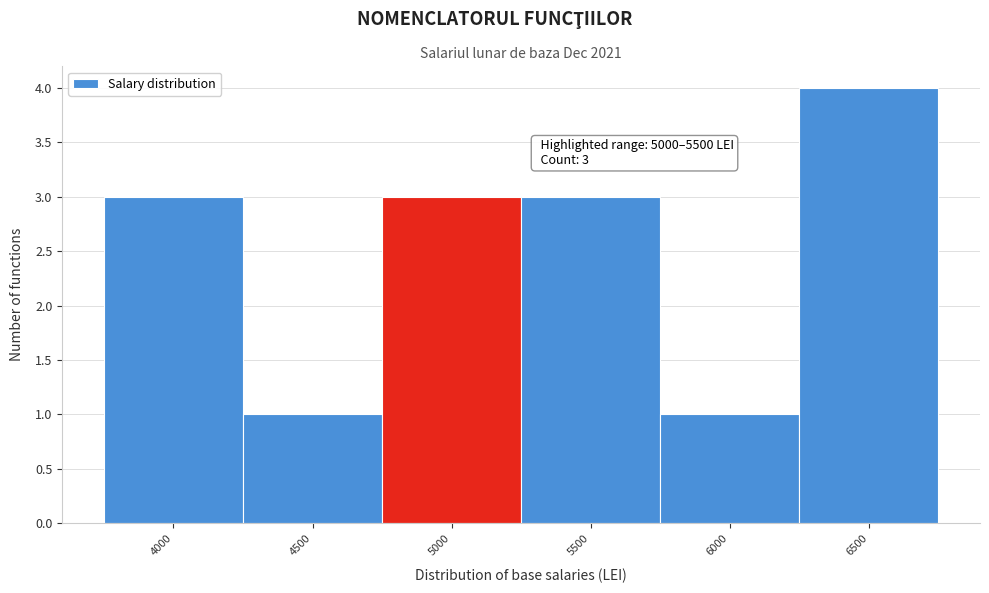

Reading right to left, transcribe all the data shown in this chart.

4	1	3	3	1	3